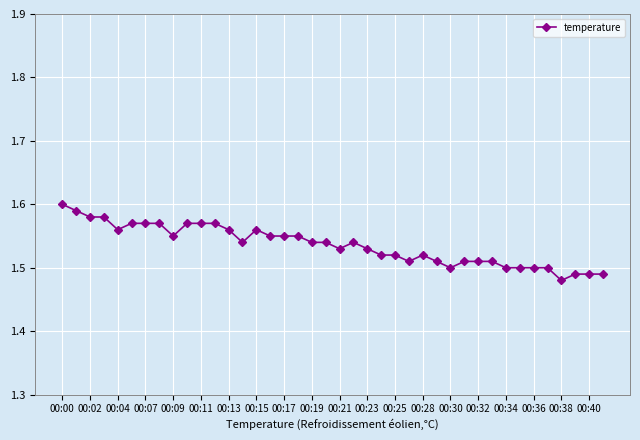

True or false: the data has more than 0 interior local peaks.

True